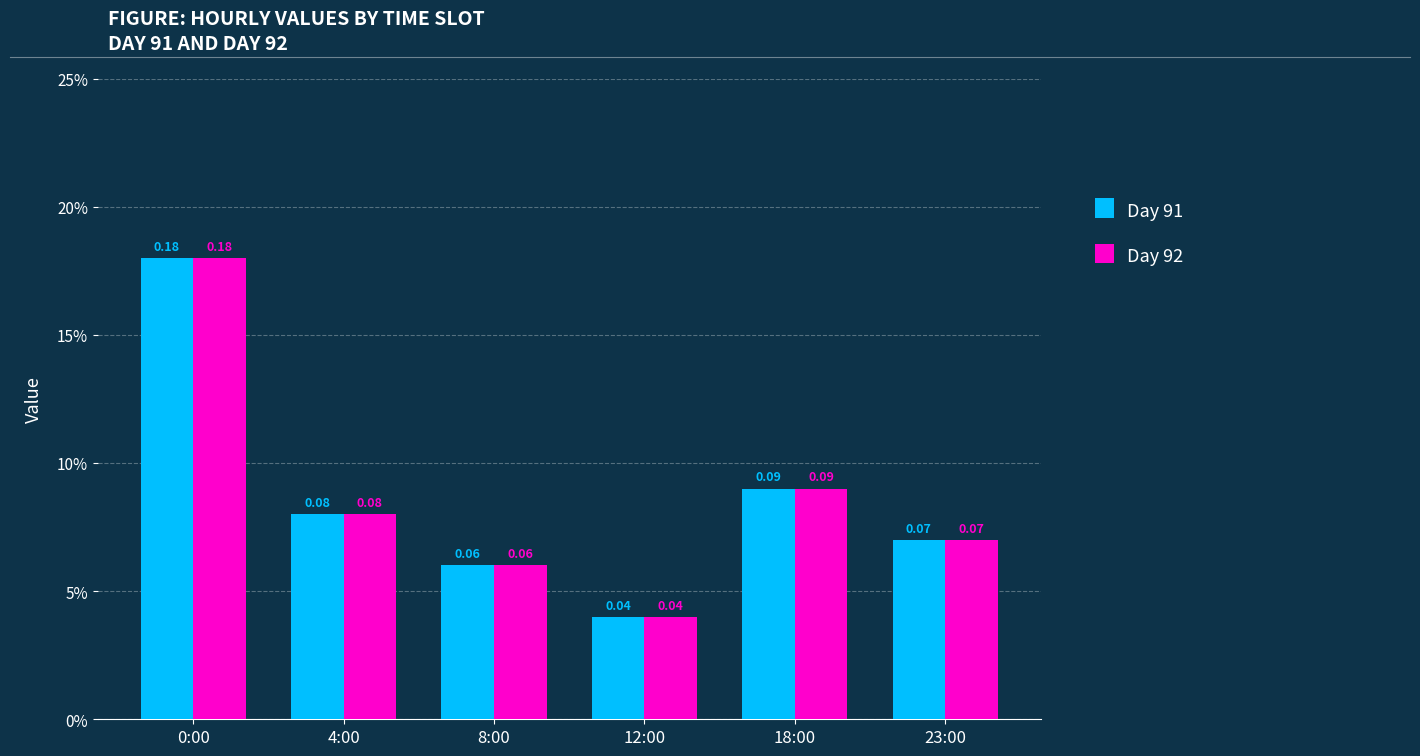

Where is Day 92 nearest to the value 0?

12:00